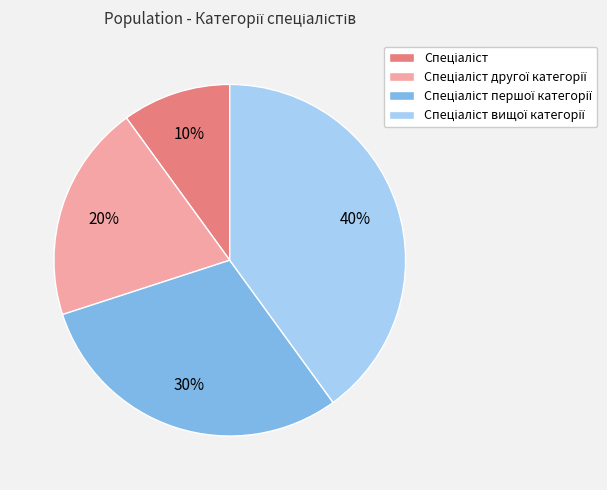

To the nearest percent, what is the difference between the largest and smallest slice percentages?

30%